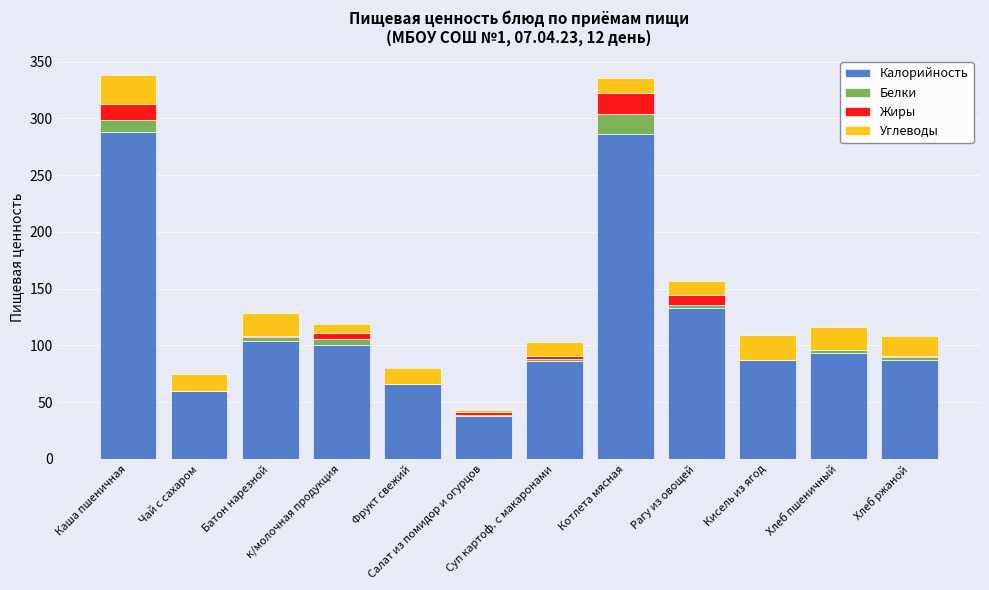

How many distinct data groups are displayed?

4